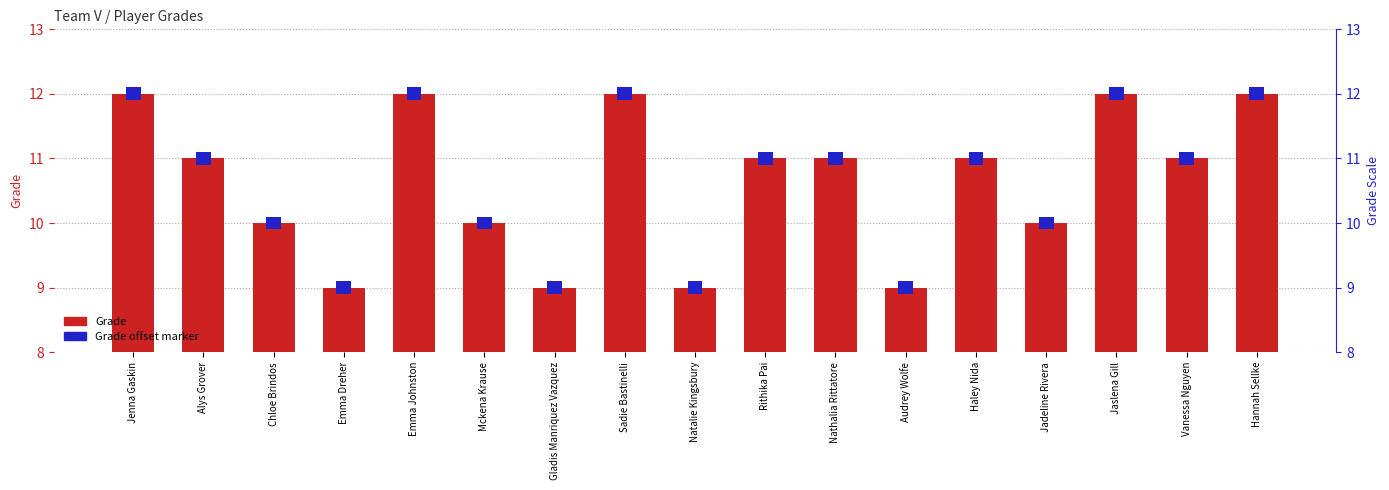

Where is Grade nearest to the value 10?

Chloe Brindos